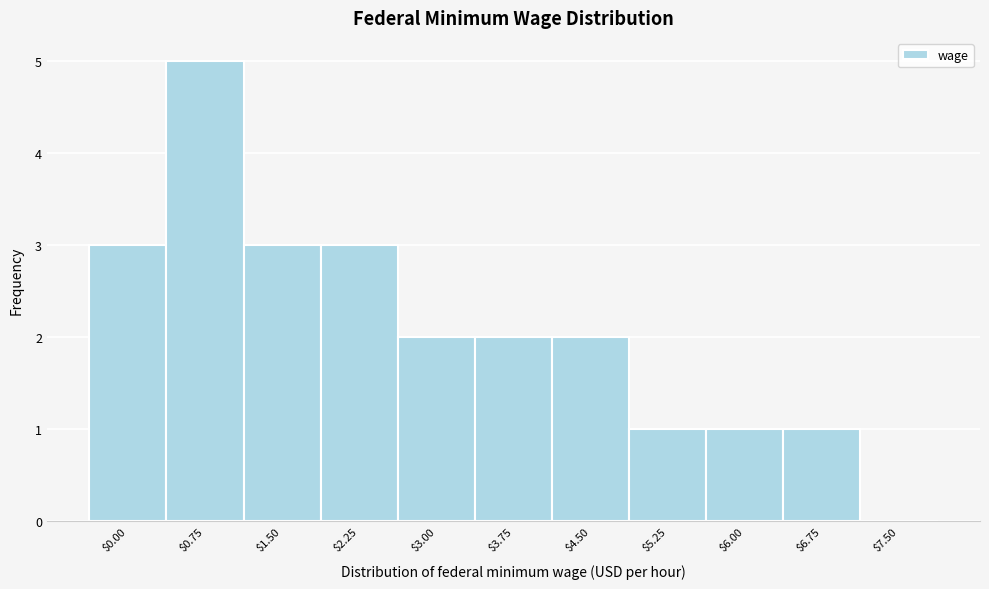

What is the sum of all values?

23